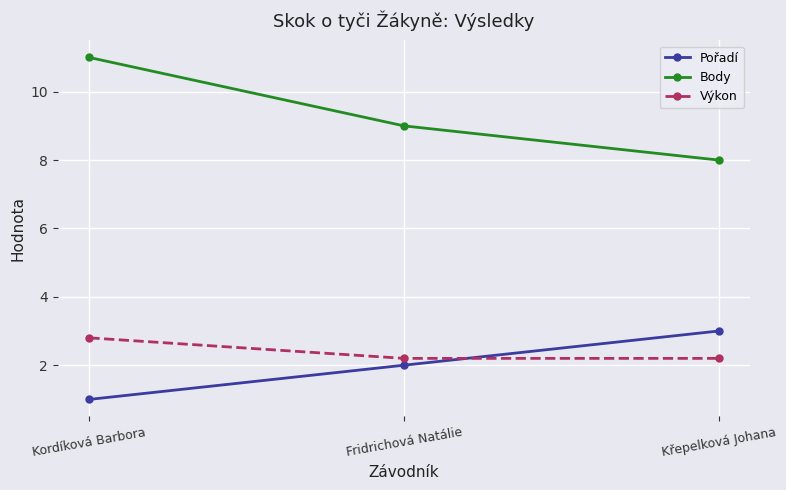

Count the number of categories in the chart.

3